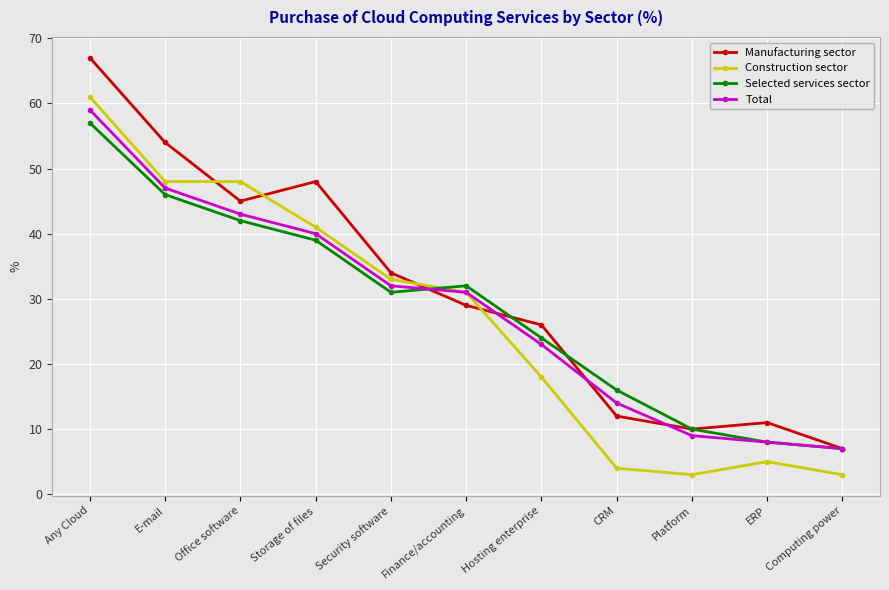

What is the difference between the maximum and minimum values in the Construction sector series?

58